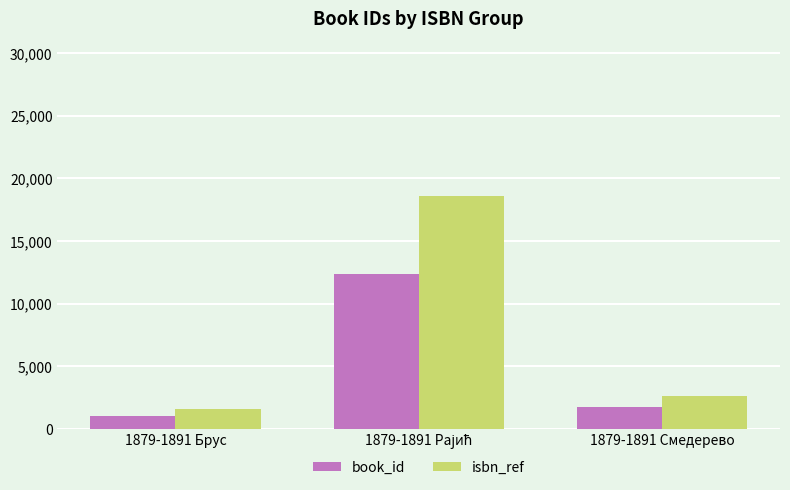

What is the sum of all book_id values?

15177.0